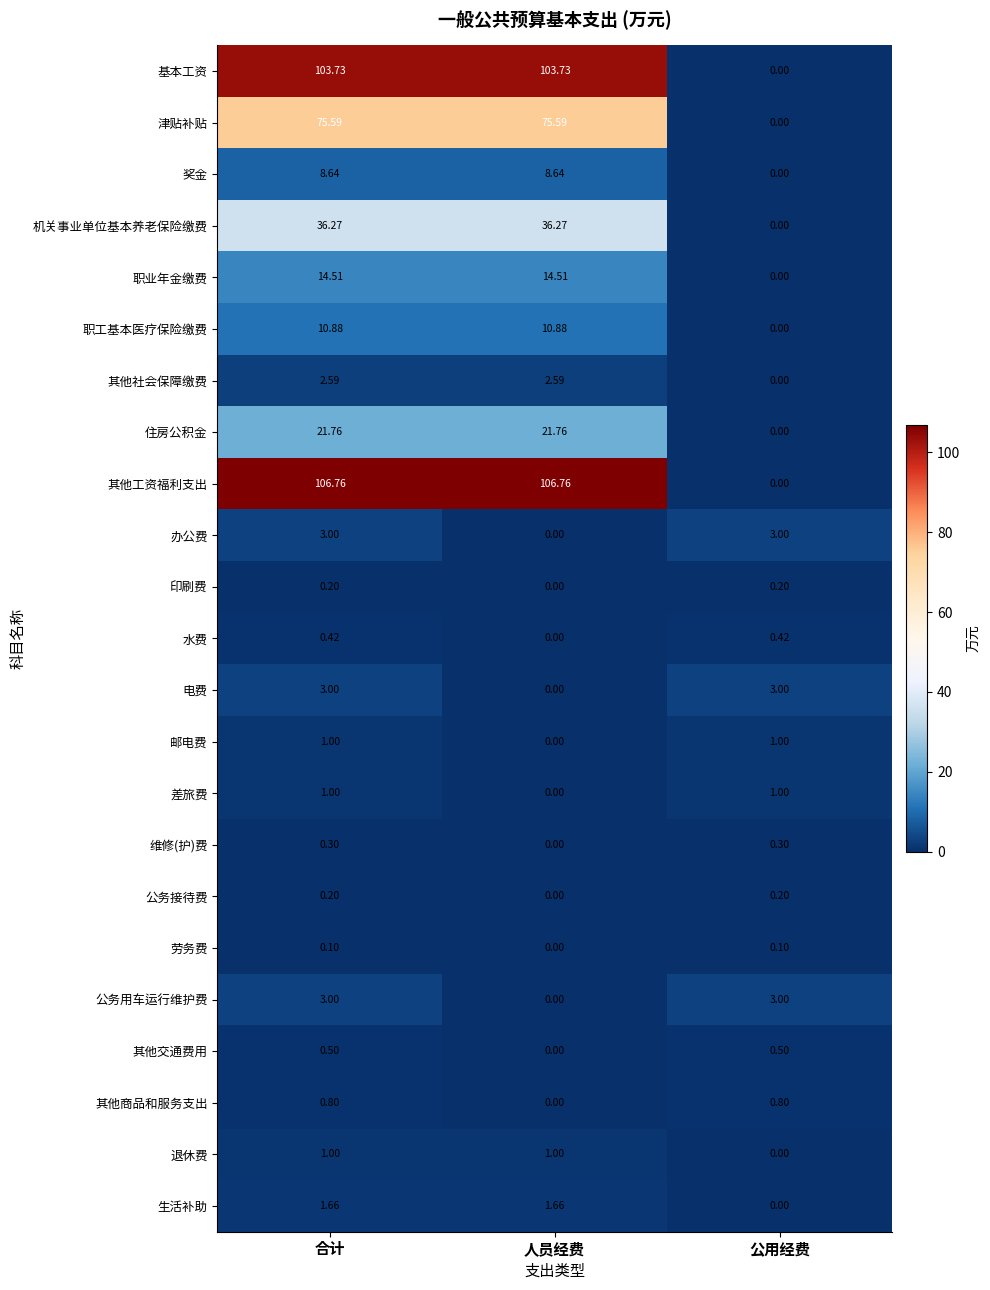

Where is 其他商品和服务支出 nearest to the value 0?

人员经费